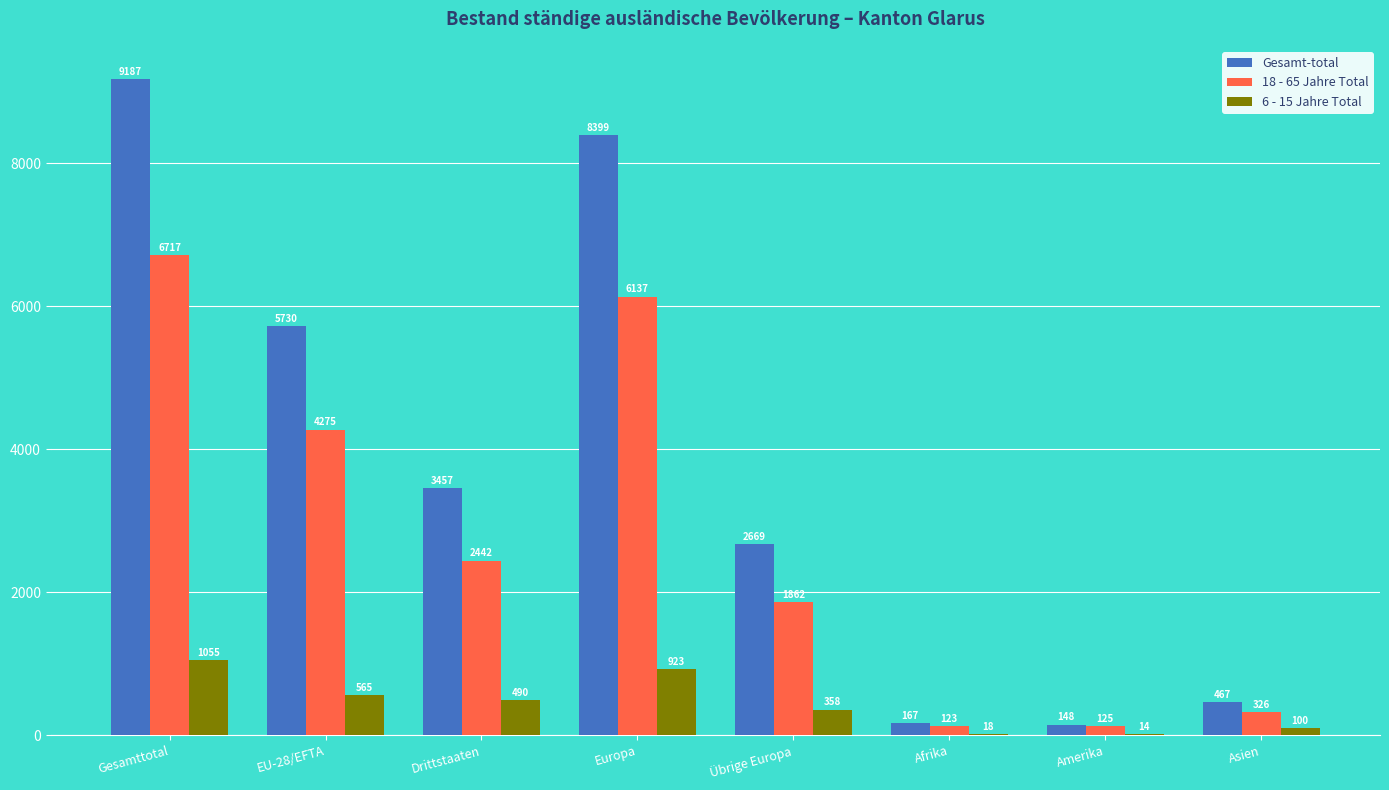

Which category has the highest value across all series?

Gesamttotal